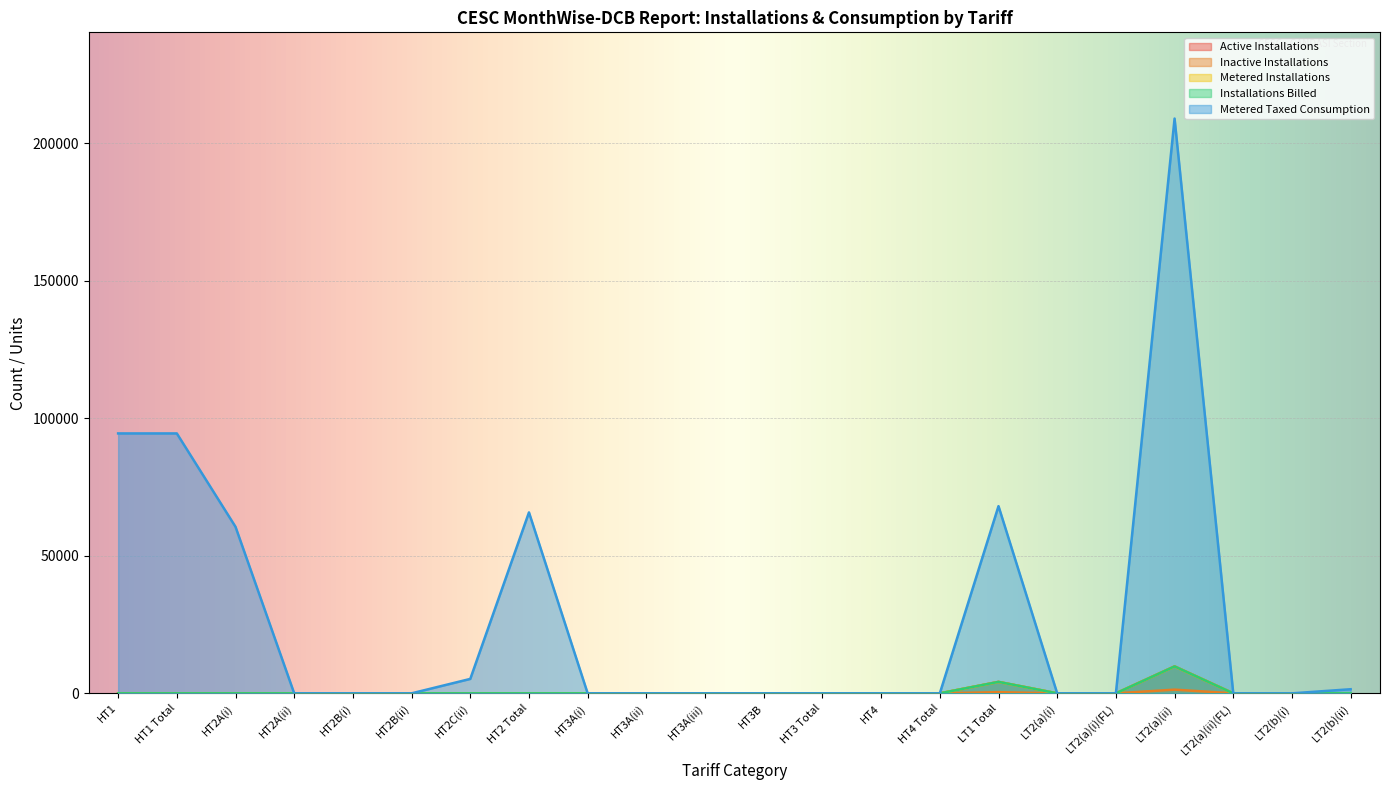

Which series has the largest total across all categories?

Metered Taxed Consumption